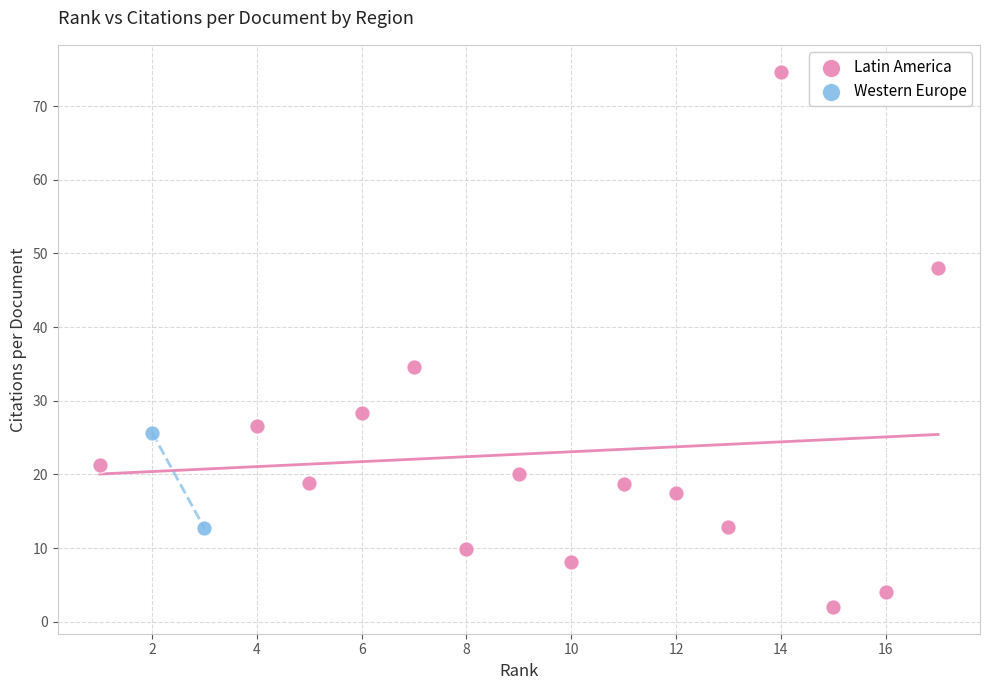

What are all the series names shown in the legend?

Latin America, Western Europe